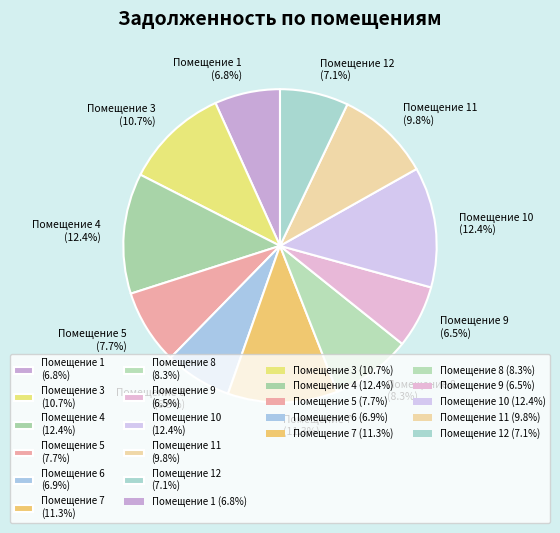

How many slices are in this pie chart?

11